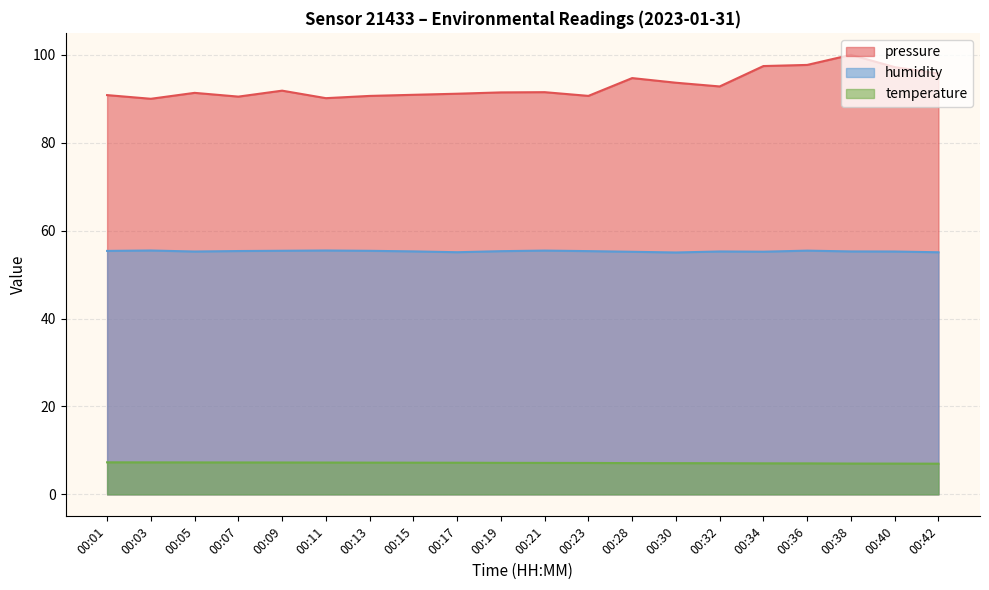

Which series changed the most between 00:07 and 00:40?

pressure